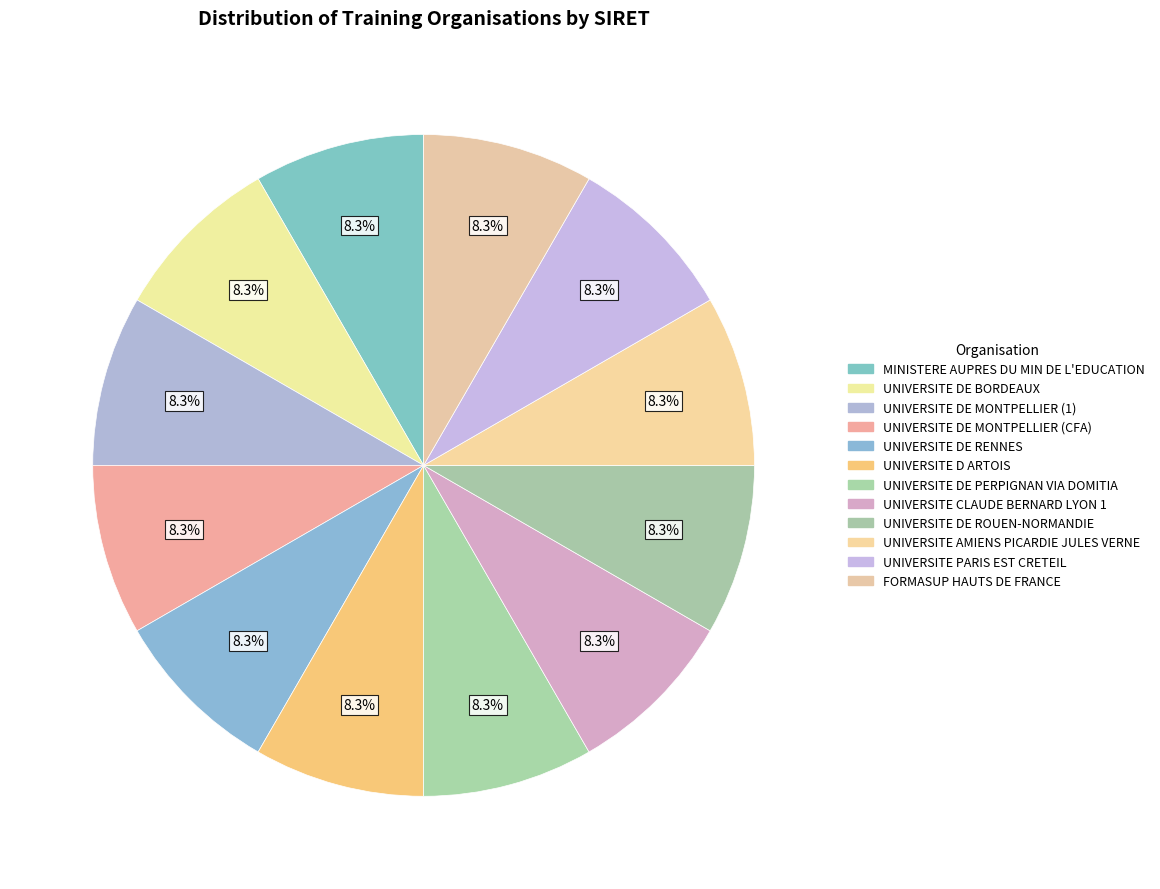

Rank the categories by value from lowest to highest.

MINISTERE AUPRES DU MIN DE L'EDUCATION, UNIVERSITE DE BORDEAUX, UNIVERSITE DE MONTPELLIER (1), UNIVERSITE DE MONTPELLIER (CFA), UNIVERSITE DE RENNES, UNIVERSITE D ARTOIS, UNIVERSITE DE PERPIGNAN VIA DOMITIA, UNIVERSITE CLAUDE BERNARD LYON 1, UNIVERSITE DE ROUEN-NORMANDIE, UNIVERSITE AMIENS PICARDIE JULES VERNE, UNIVERSITE PARIS EST CRETEIL, FORMASUP HAUTS DE FRANCE